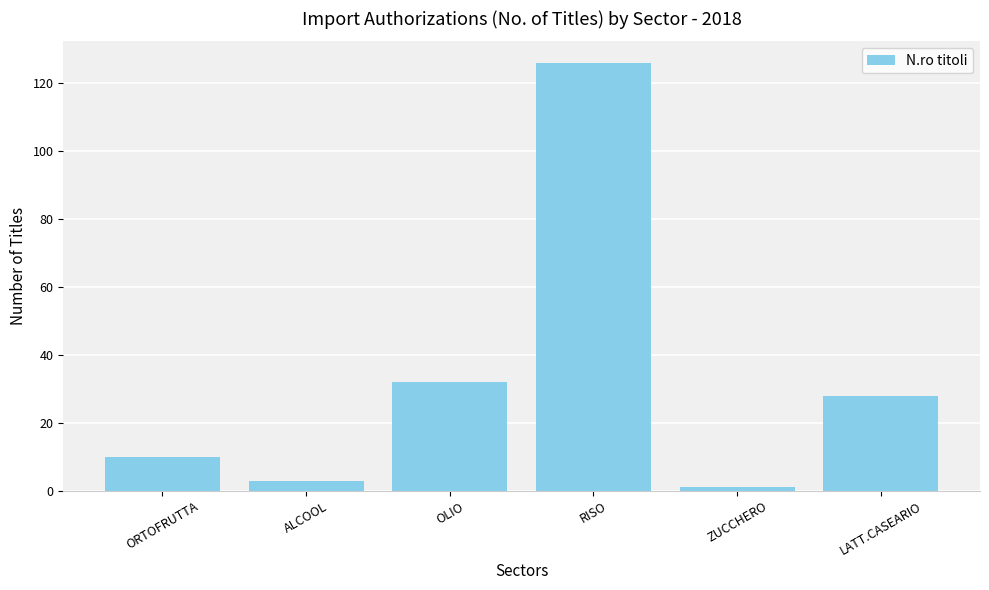

What value does the data have at RISO, to the nearest 10?

130